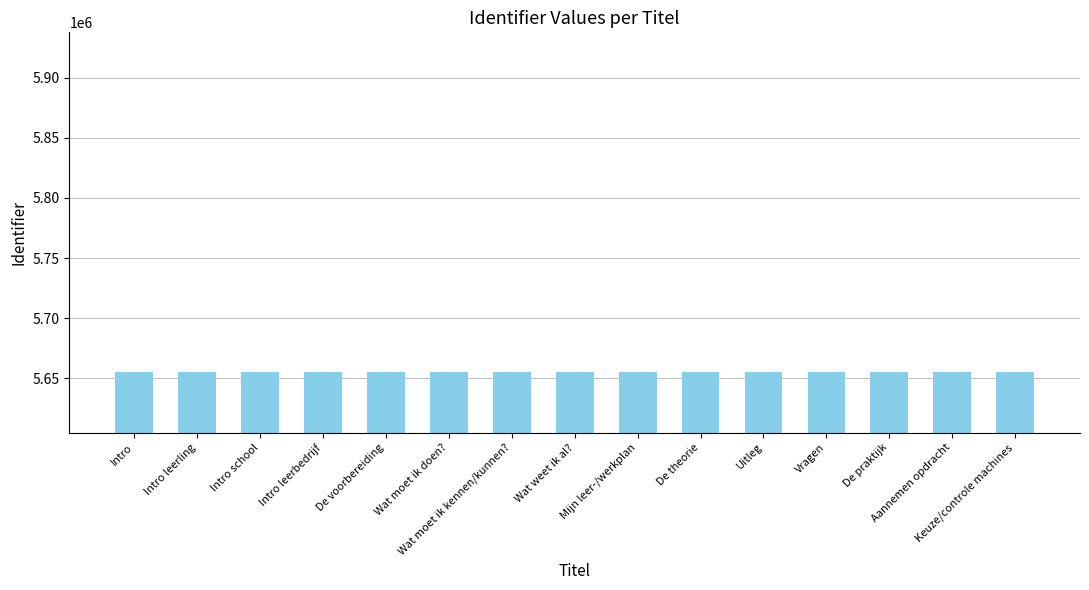

What is the value of the 11th bar from the left?

5654976